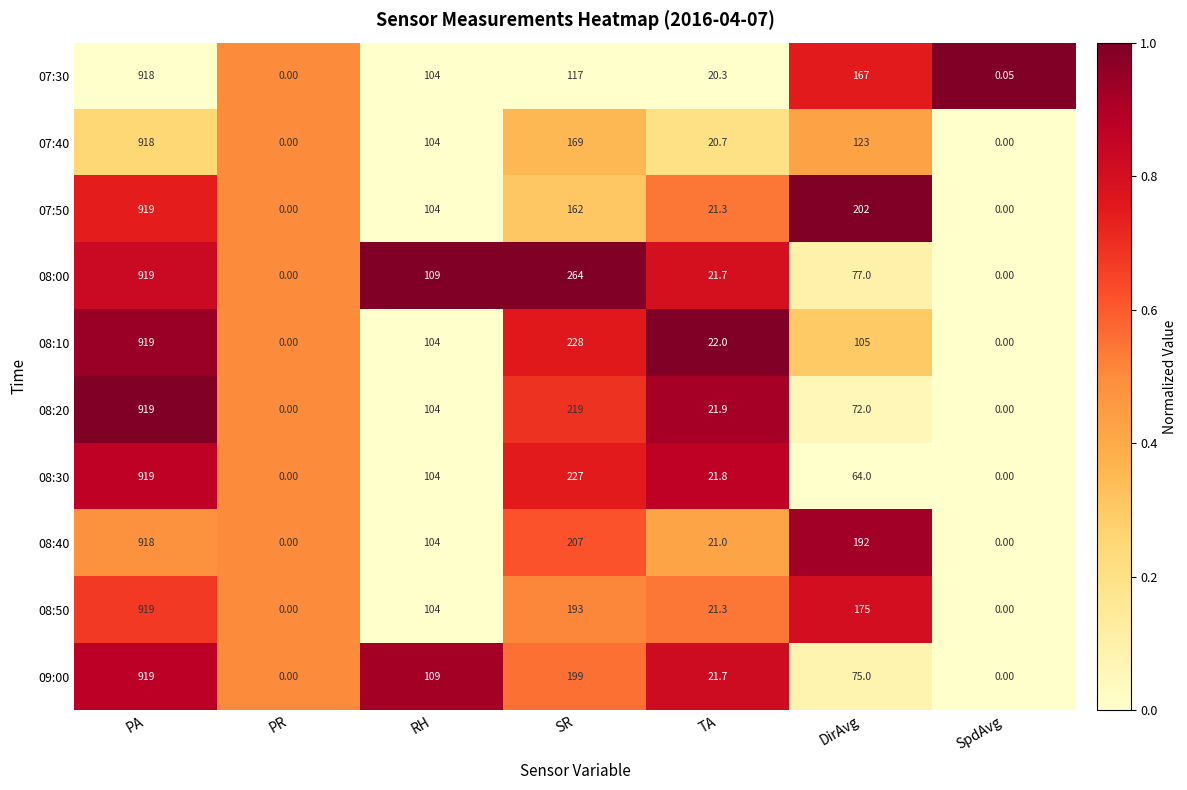

What is the total value across all series at PR?

0.0